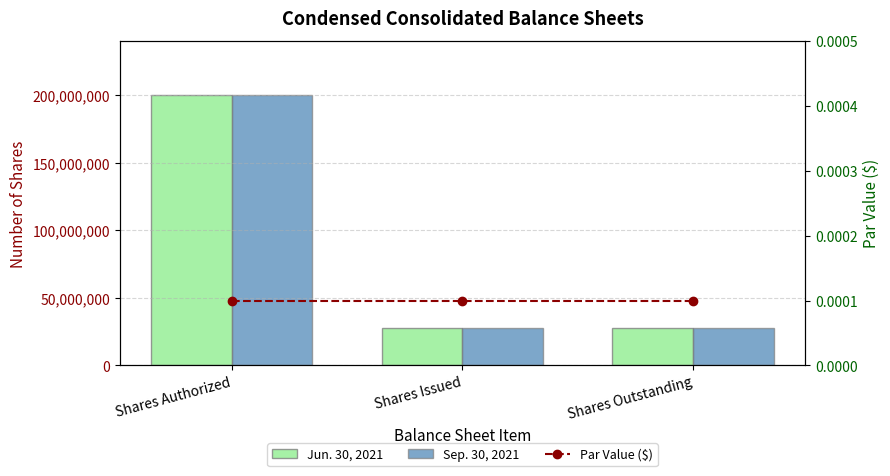

Reading right to left, transcribe all the data shown in this chart.

Jun. 30, 2021: Shares Outstanding=27490412.0	Shares Issued=27490412.0	Shares Authorized=200000000.0
Sep. 30, 2021: Shares Outstanding=27771912.0	Shares Issued=27771912.0	Shares Authorized=200000000.0
Par Value ($): Shares Outstanding=0.0	Shares Issued=0.0	Shares Authorized=0.0